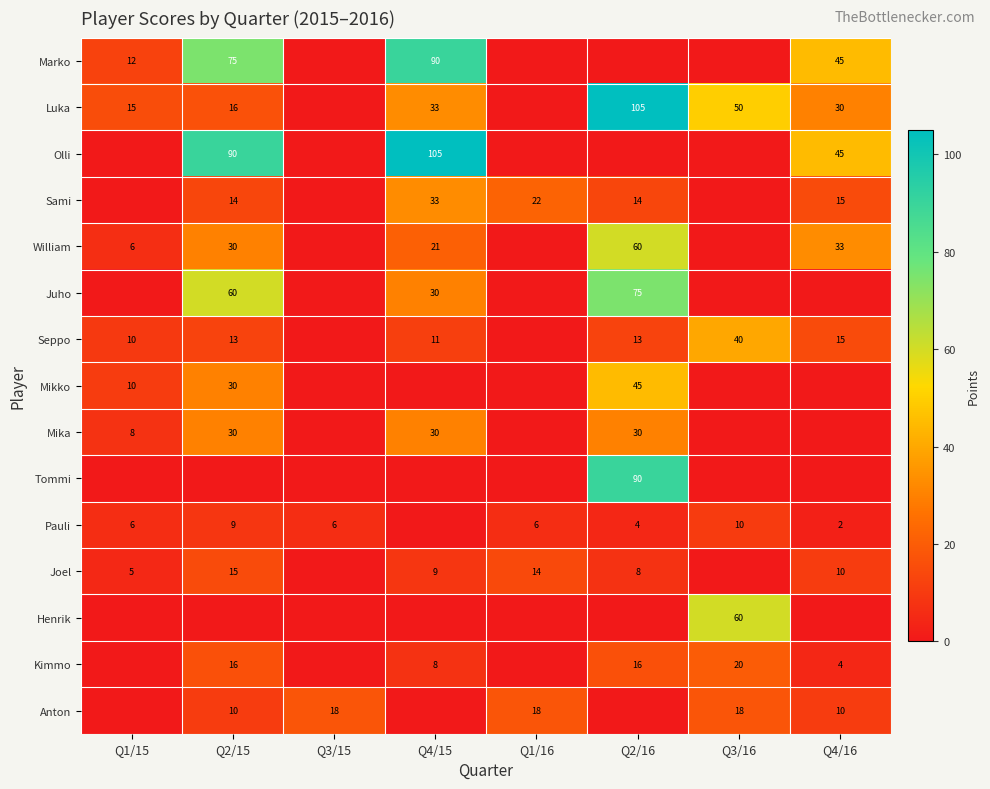

Is it true that William equals 2.0 at Q1/15?

False